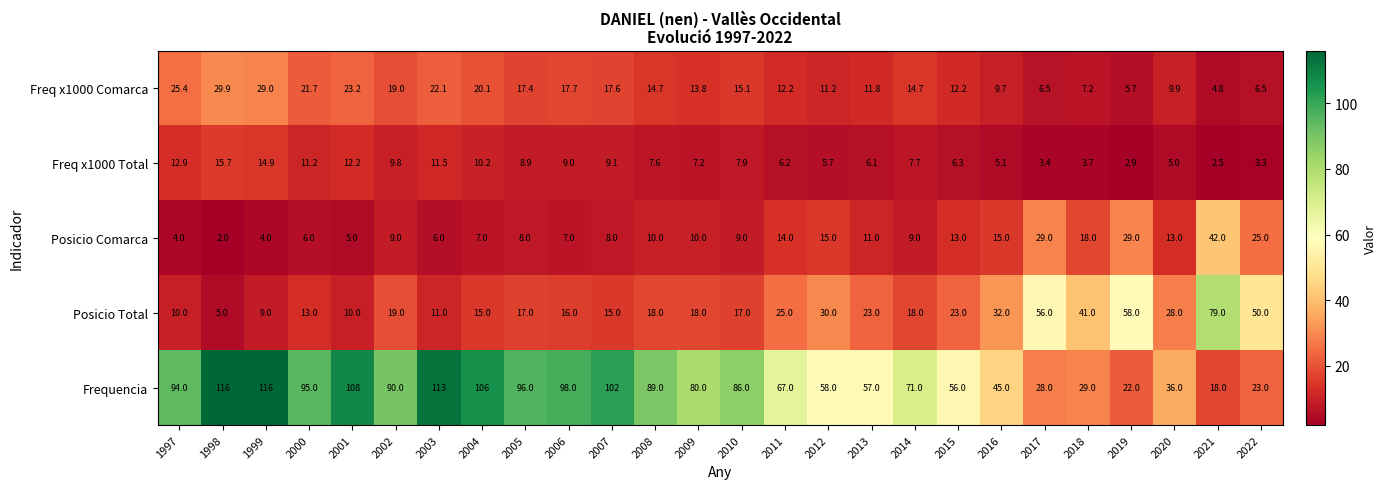

At how many categories does at least one series exceed 10?

26